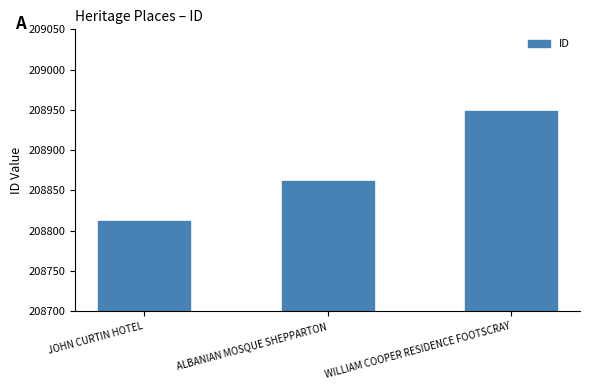

Reading left to right, extract all data points from this chart.

208812	208862	208949